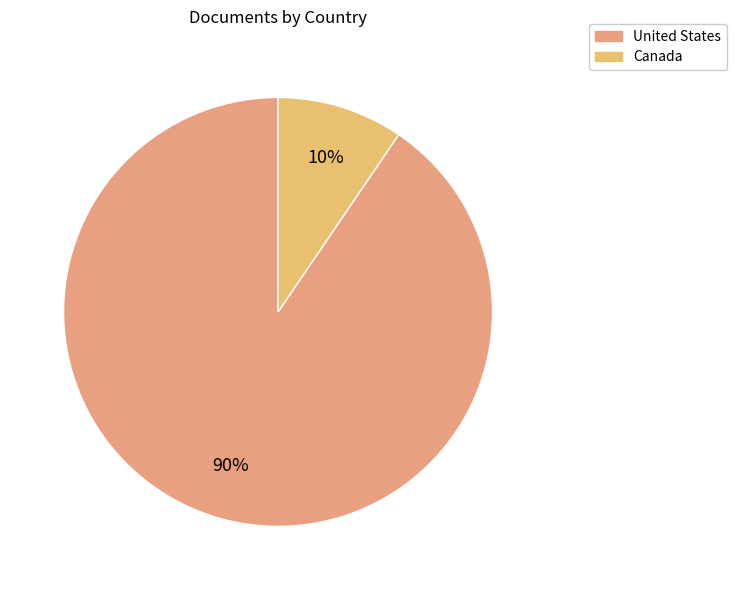

Is Canada the majority of the pie?

No